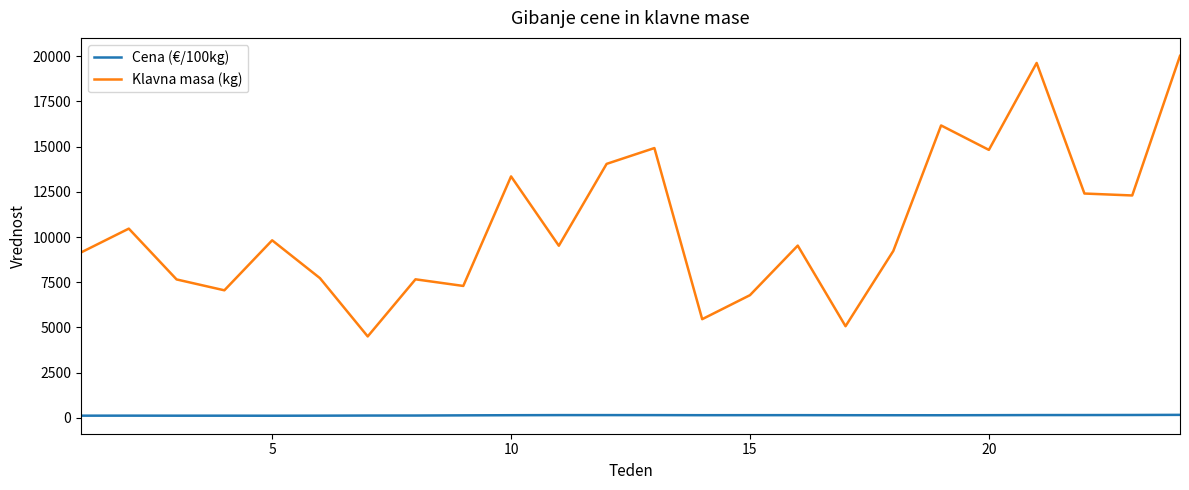

List the series in order of their overall mean, lowest first.

Cena (€/100kg), Klavna masa (kg)